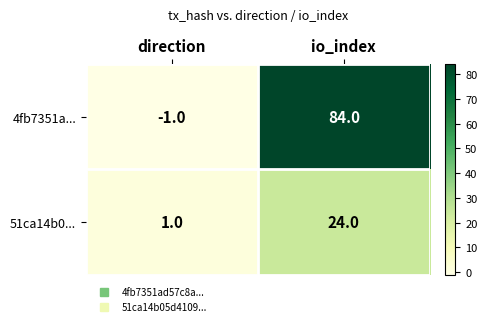

At how many categories does at least one series exceed 79?

1